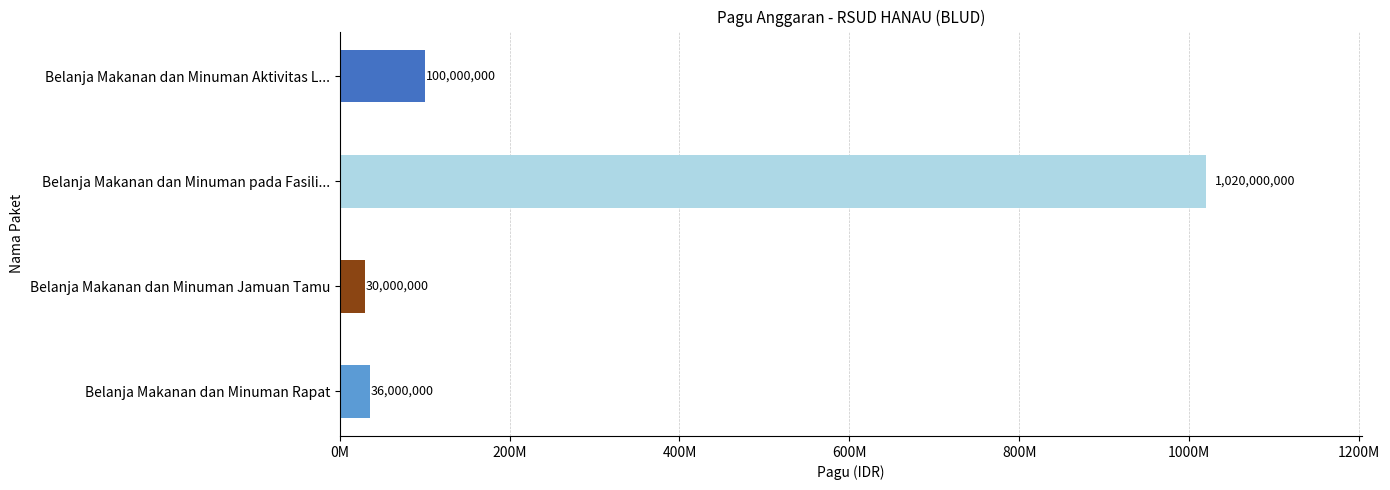

Rank the categories by value from highest to lowest.

Belanja Makanan dan Minuman pada Fasili..., Belanja Makanan dan Minuman Aktivitas L..., Belanja Makanan dan Minuman Rapat, Belanja Makanan dan Minuman Jamuan Tamu